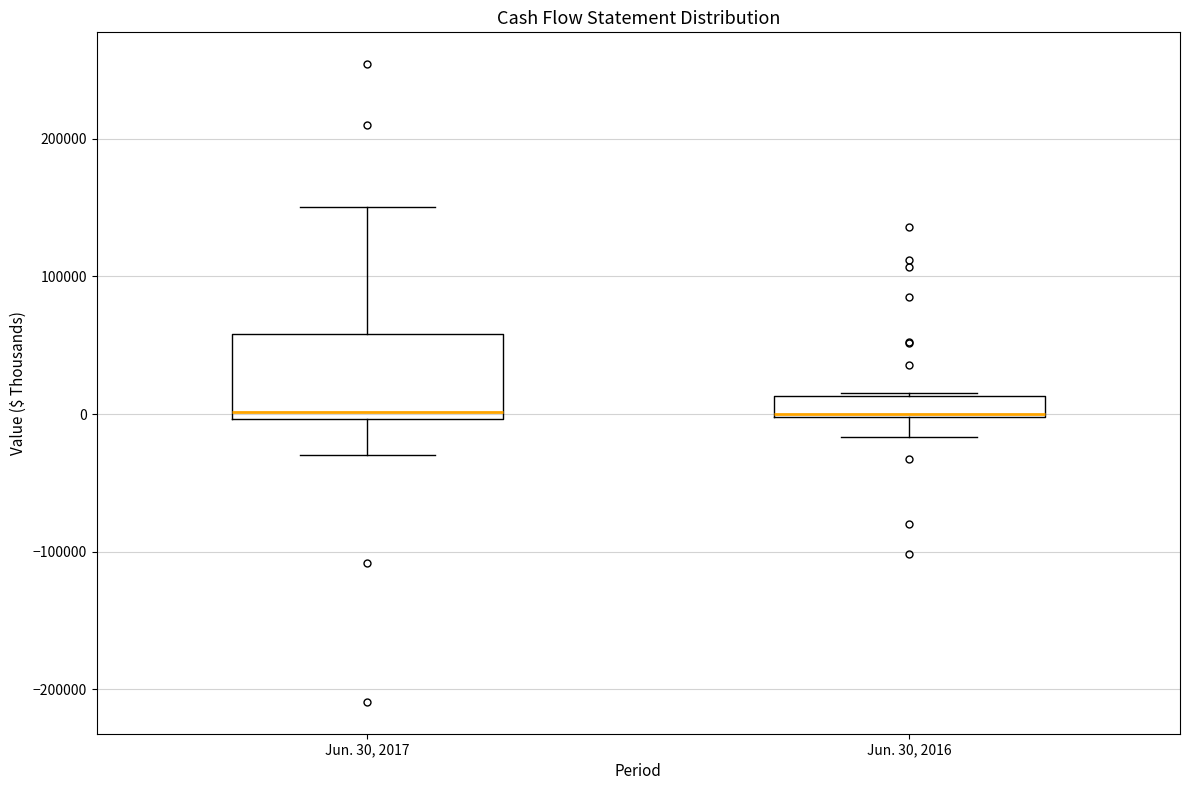

Reading left to right, transcribe this box plot: for each box, give where its median line is, the range the box spans, and where its two whiskers end, as read against the y-axis. The values are not printed on the chart, so give them approximately, as read against the axis.

Jun. 30, 2017: median 0 (just above the box's lower edge), box 0 to 60000, whiskers -30000 to 150000
Jun. 30, 2016: median 0, box 0 to 10000, whiskers -20000 to 20000